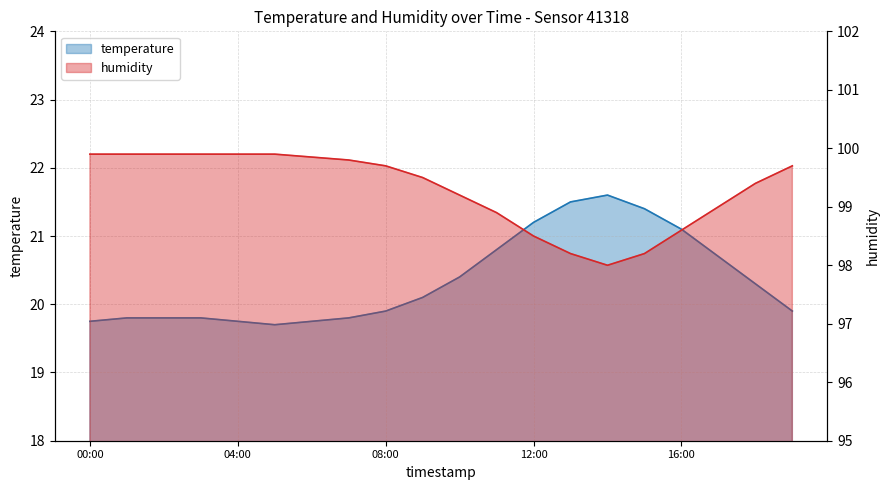

At which category is the sum across all series the highest?

01:00